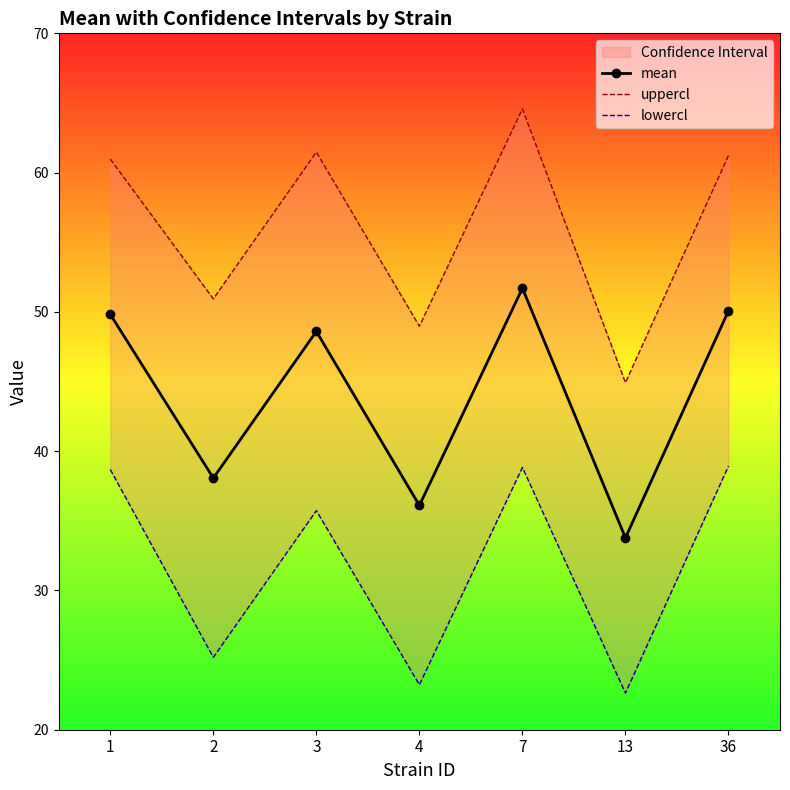

Rank the series by their average value, from lowest to highest.

lowercl, mean, uppercl